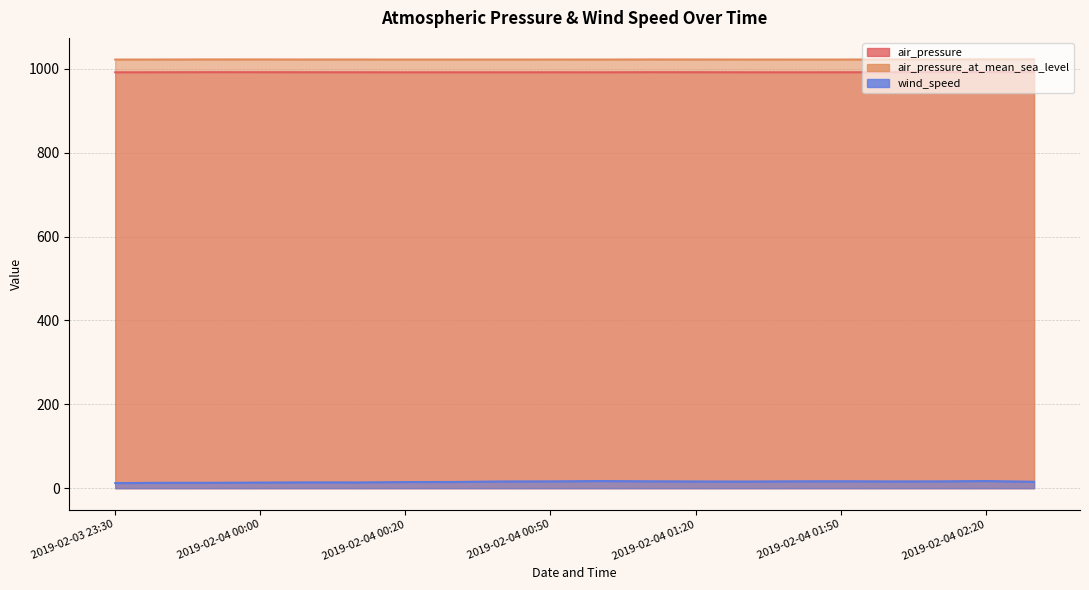

What value does the air_pressure series have at 2019-02-04 02:20?

992.5